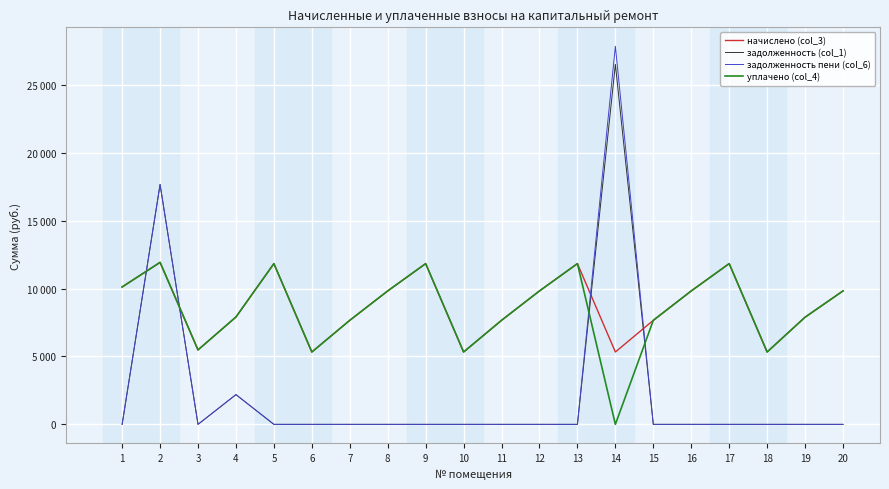

Is this an area chart (filled region under the line)?

No